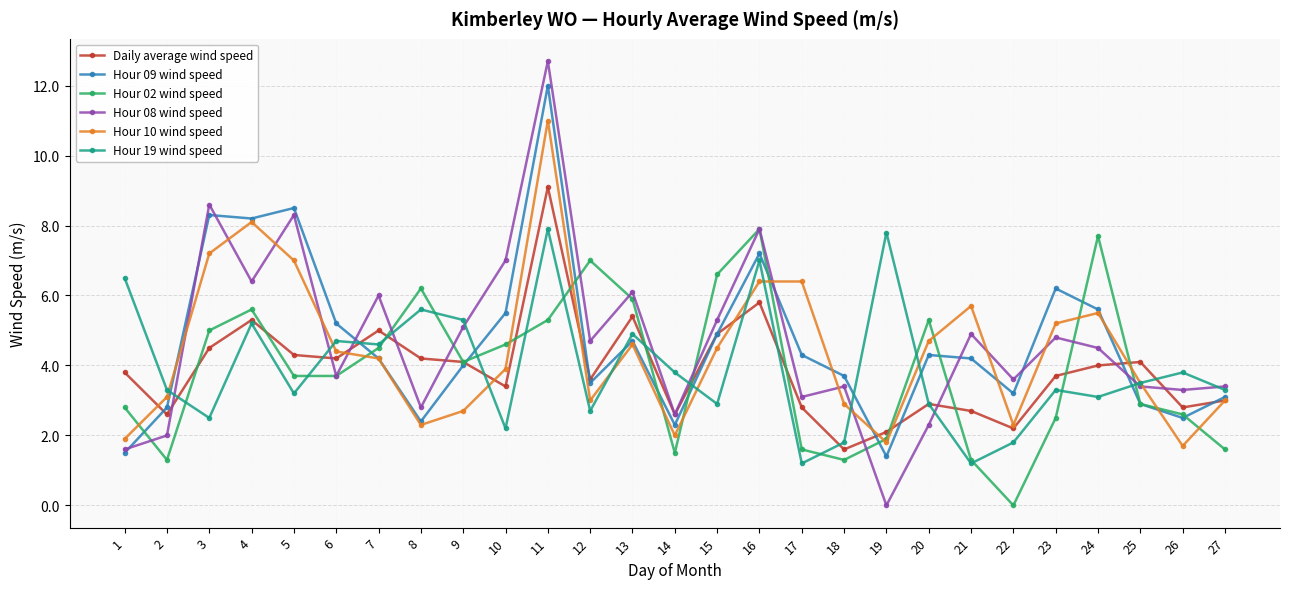

What is the value of the Hour 19 wind speed point at the 1st from the left?

6.5